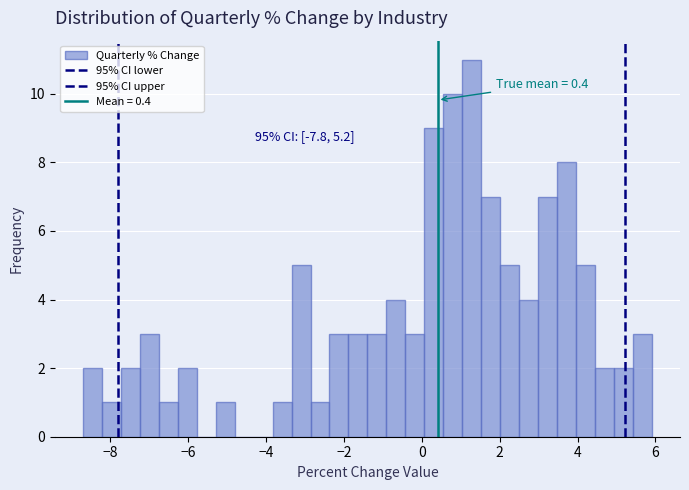

Around what value on the x-axis is the tallest bar? Give the approximate position of its centre, as read against the axis.

1.2